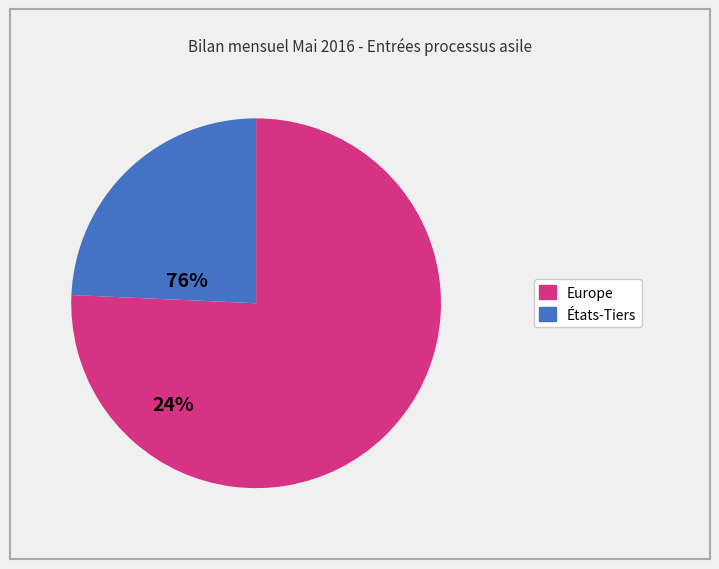

Is there any slice that represents more than half of the pie?

Yes